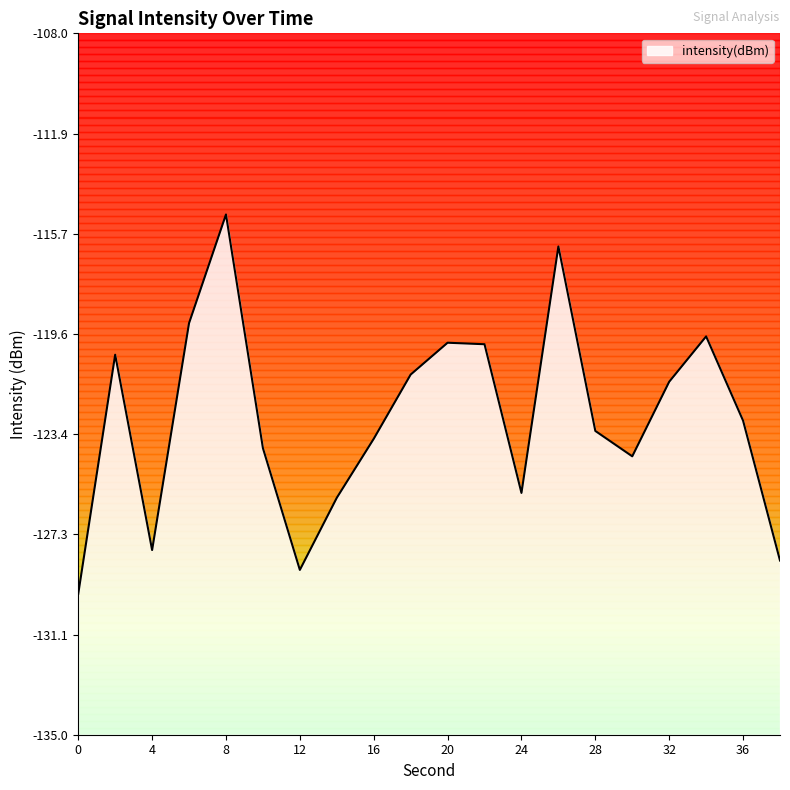

The chart shows a value of -27.0 at 32. True or false?

False